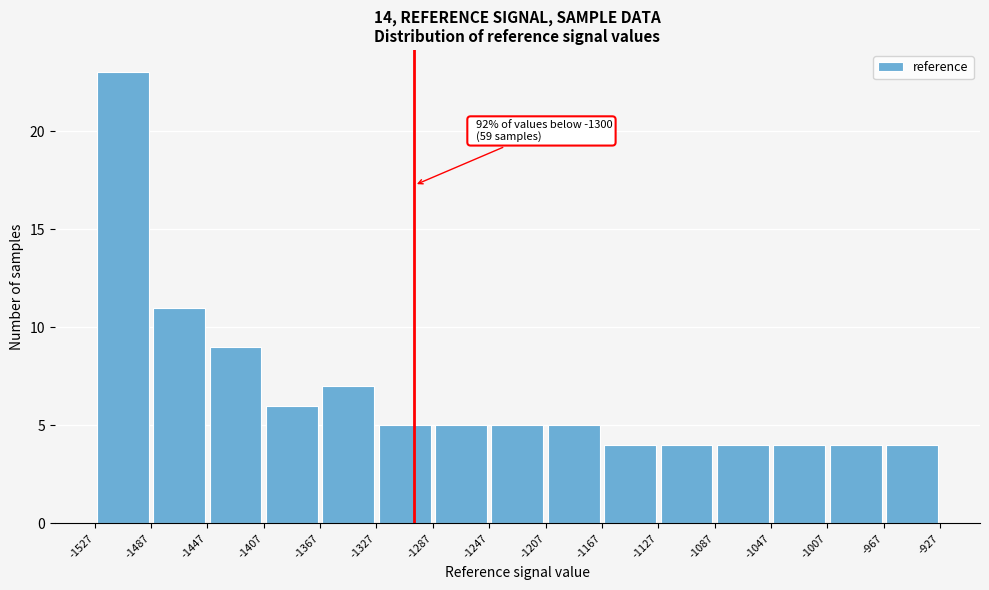

Which range on the x-axis has the tallest bar?

-1527 to -1487